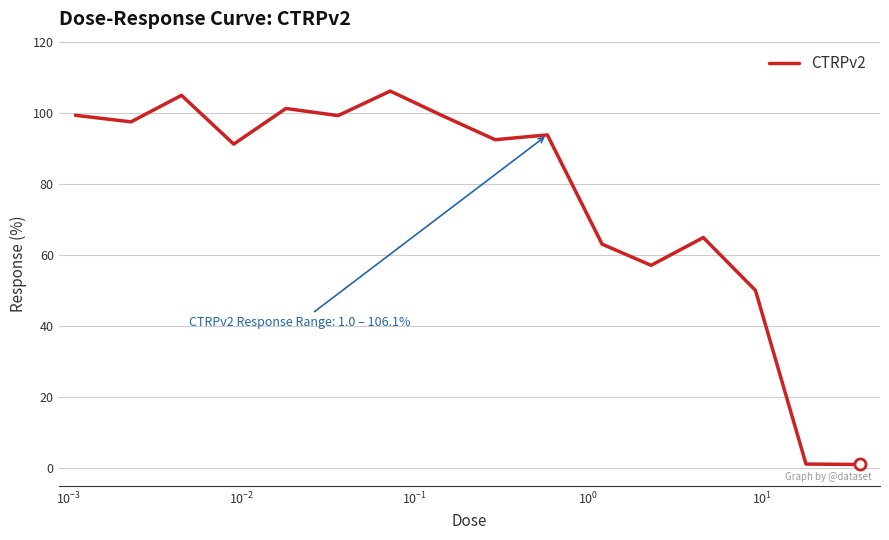

What is the difference between the maximum and minimum values?

105.1